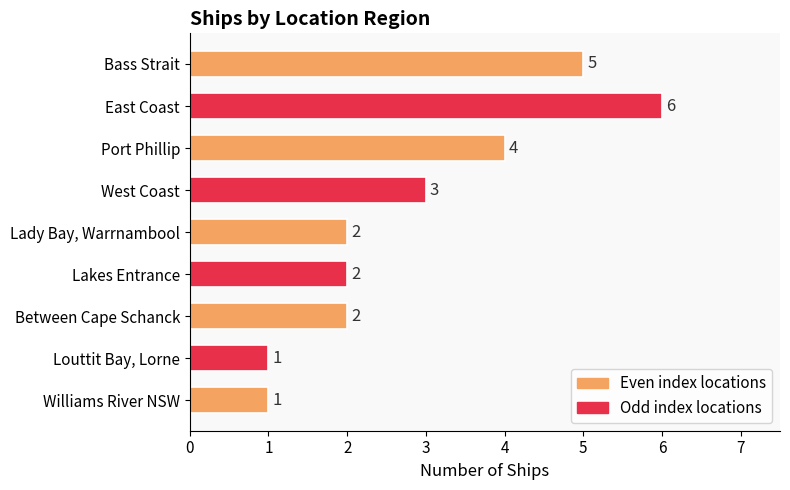

What is the difference between the second highest and minimum values?

4